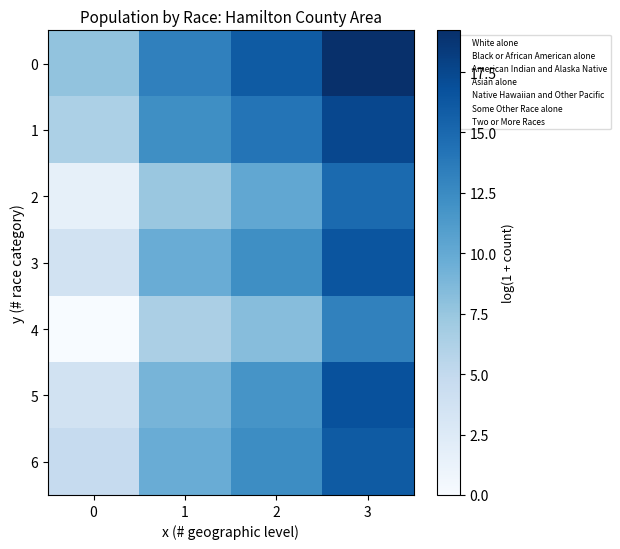

Reading left to right, list all the values displayed in this chart.

0: 0=7.8	1=13.2	2=16.1	3=19.2
1: 0=6.4	1=12.2	2=14.2	3=17.5
2: 0=1.6	1=7.4	2=10.1	3=14.9
3: 0=3.7	1=9.7	2=12.2	3=16.5
4: 0=0.0	1=6.4	2=8.3	3=13.2
5: 0=3.7	1=9.0	2=11.8	3=16.8
6: 0=4.8	1=9.8	2=12.4	3=16.0